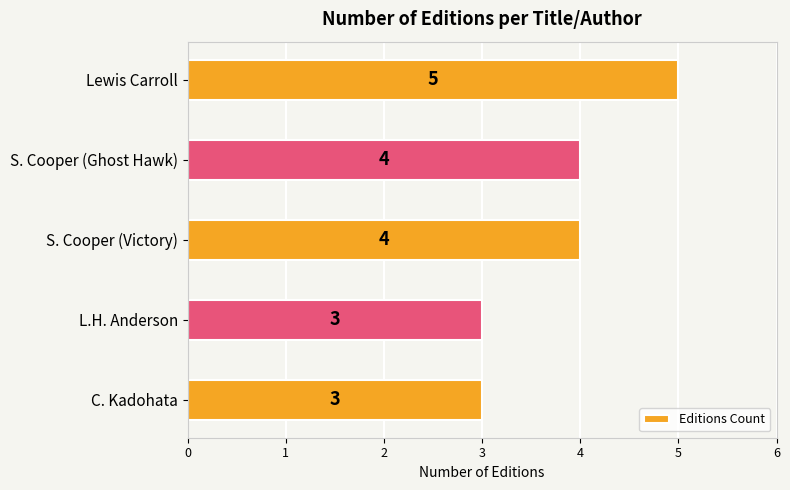

Between S. Cooper (Victory) and L.H. Anderson, which is larger?

S. Cooper (Victory)